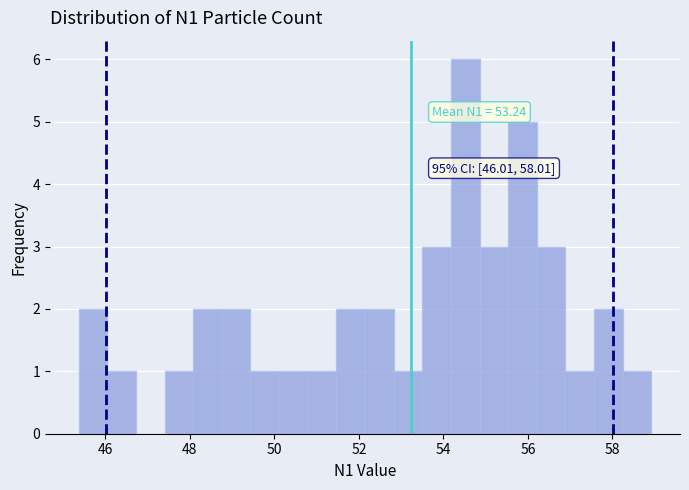

Around what value on the x-axis is the tallest bar? Give the approximate position of its centre, as read against the axis.

54.6